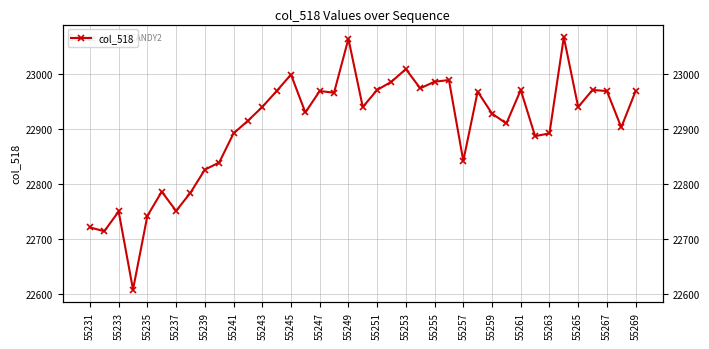

How many lines are shown in the chart?

1